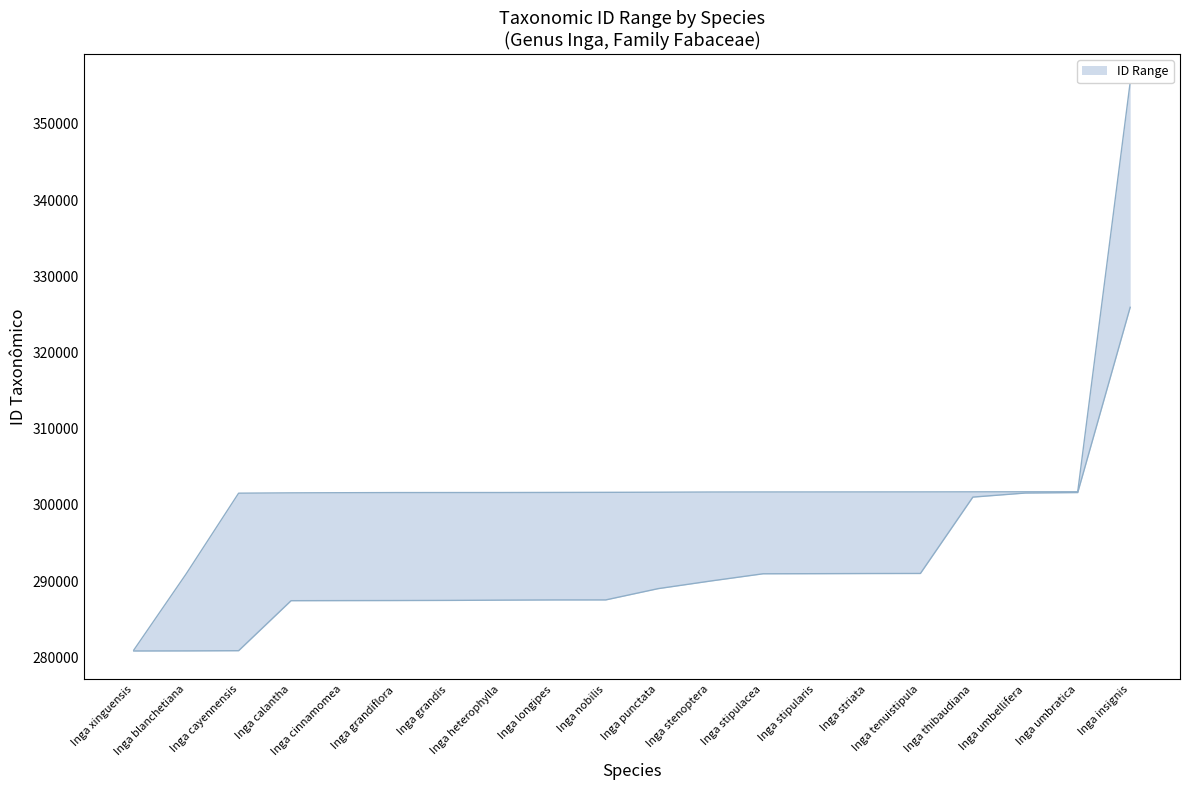

Does the chart display data point markers on the line(s)?

No